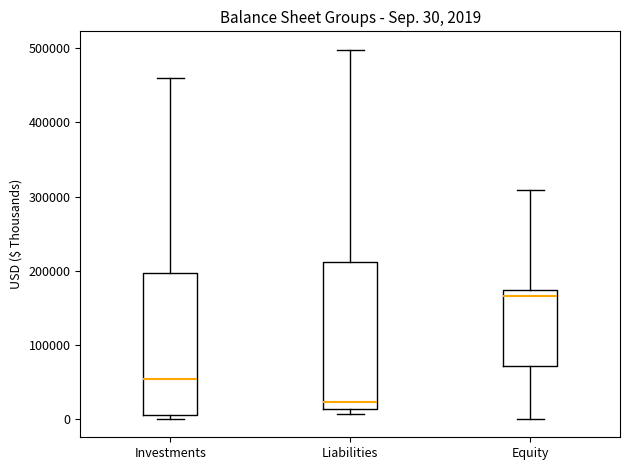

Which box has the lowest median line?

Liabilities